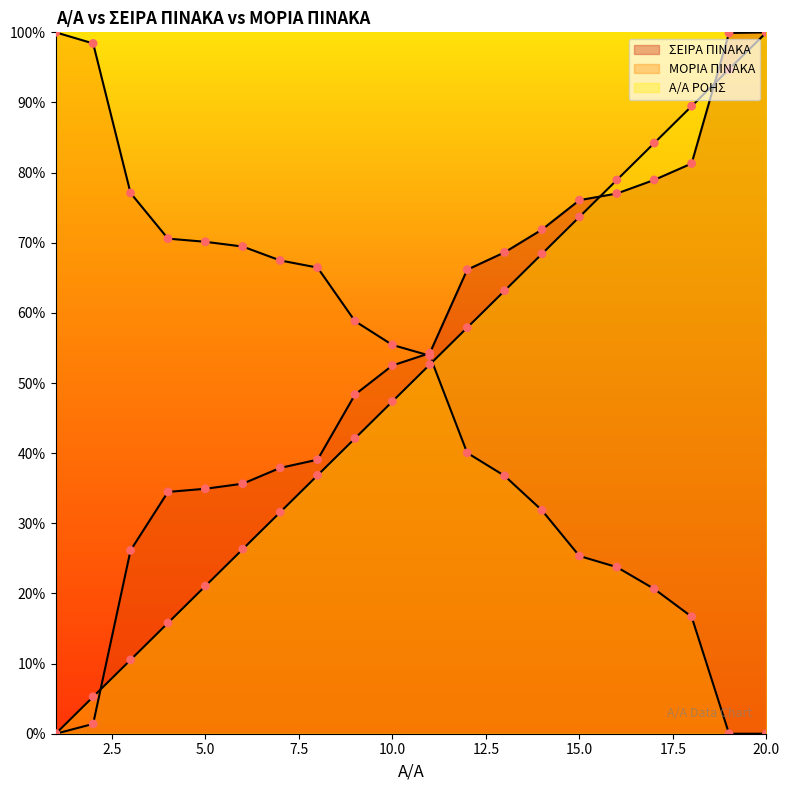

What are all the series names shown in the legend?

Α/Α ΡΟΗΣ, ΣΕΙΡΑ ΠΙΝΑΚΑ, ΜΟΡΙΑ ΠΙΝΑΚΑ